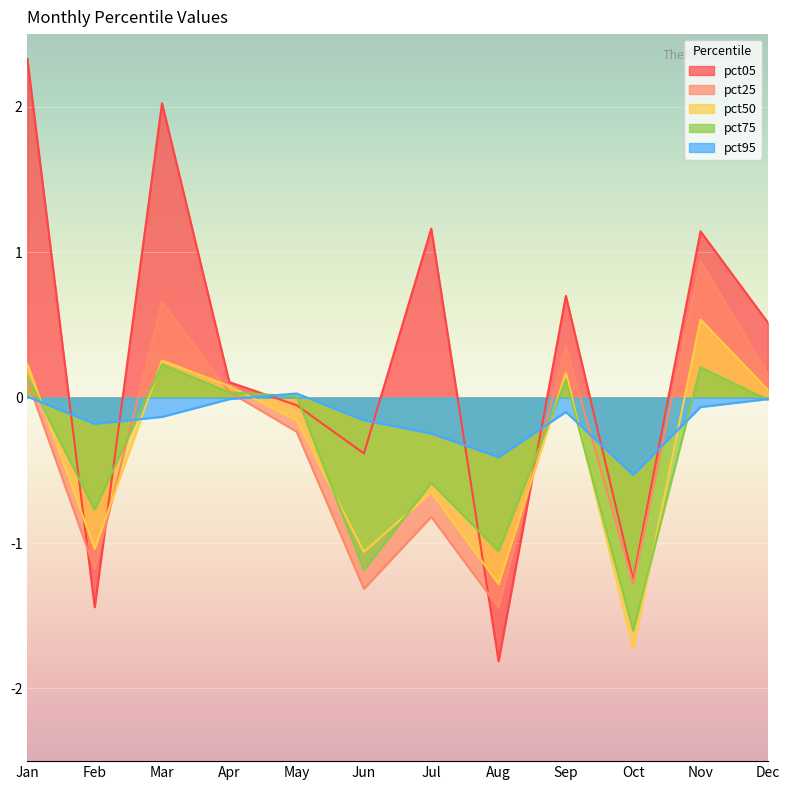

Reading right to left, list all the values displayed in this chart.

pct05: 0.5	1.1	-1.3	0.7	-1.8	1.2	-0.4	-0.1	0.1	2.0	-1.4	2.3
pct25: 0.2	0.9	-1.3	0.4	-1.4	-0.8	-1.3	-0.2	0.0	0.7	-1.2	0.1
pct50: 0.1	0.5	-1.7	0.2	-1.3	-0.7	-1.1	-0.2	0.1	0.3	-1.0	0.2
pct75: -0.0	0.2	-1.6	0.1	-1.1	-0.6	-1.2	0.0	0.0	0.2	-0.8	0.1
pct95: -0.0	-0.1	-0.5	-0.1	-0.4	-0.2	-0.2	0.0	-0.0	-0.1	-0.2	0.0